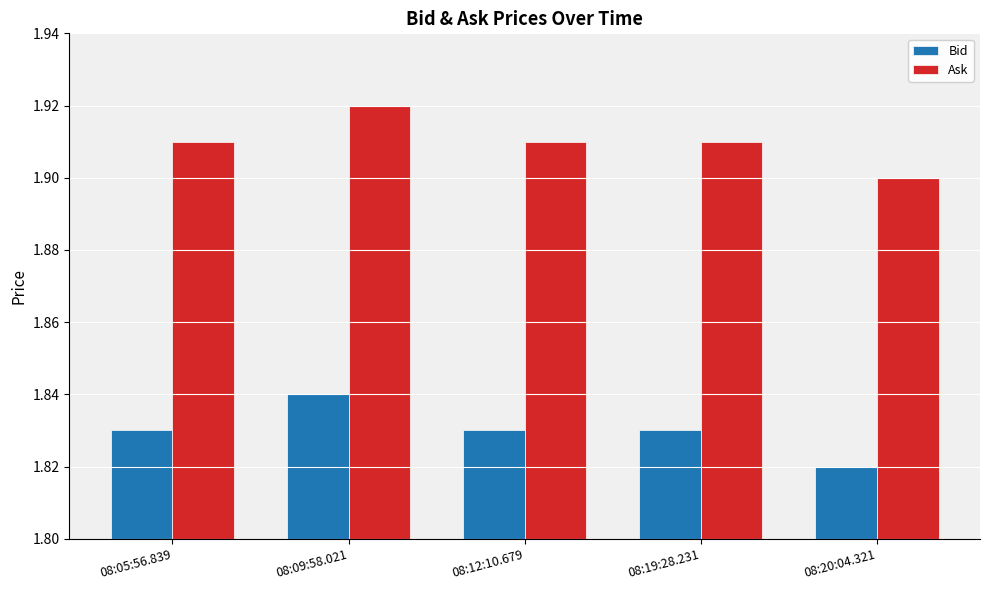

True or false: Ask has a value of 1.9 at 08:19:28.231.

True